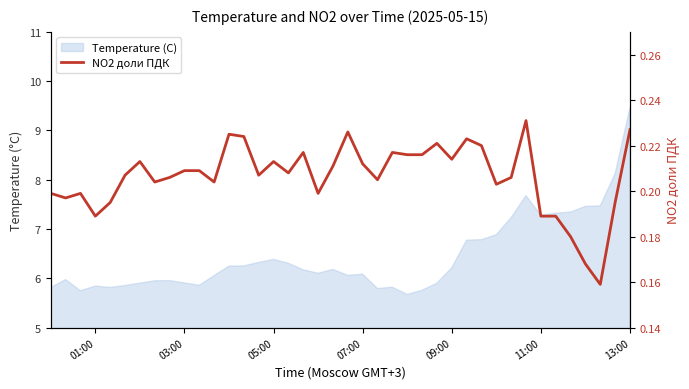

What is the value of the 36th point from the left?

0.2